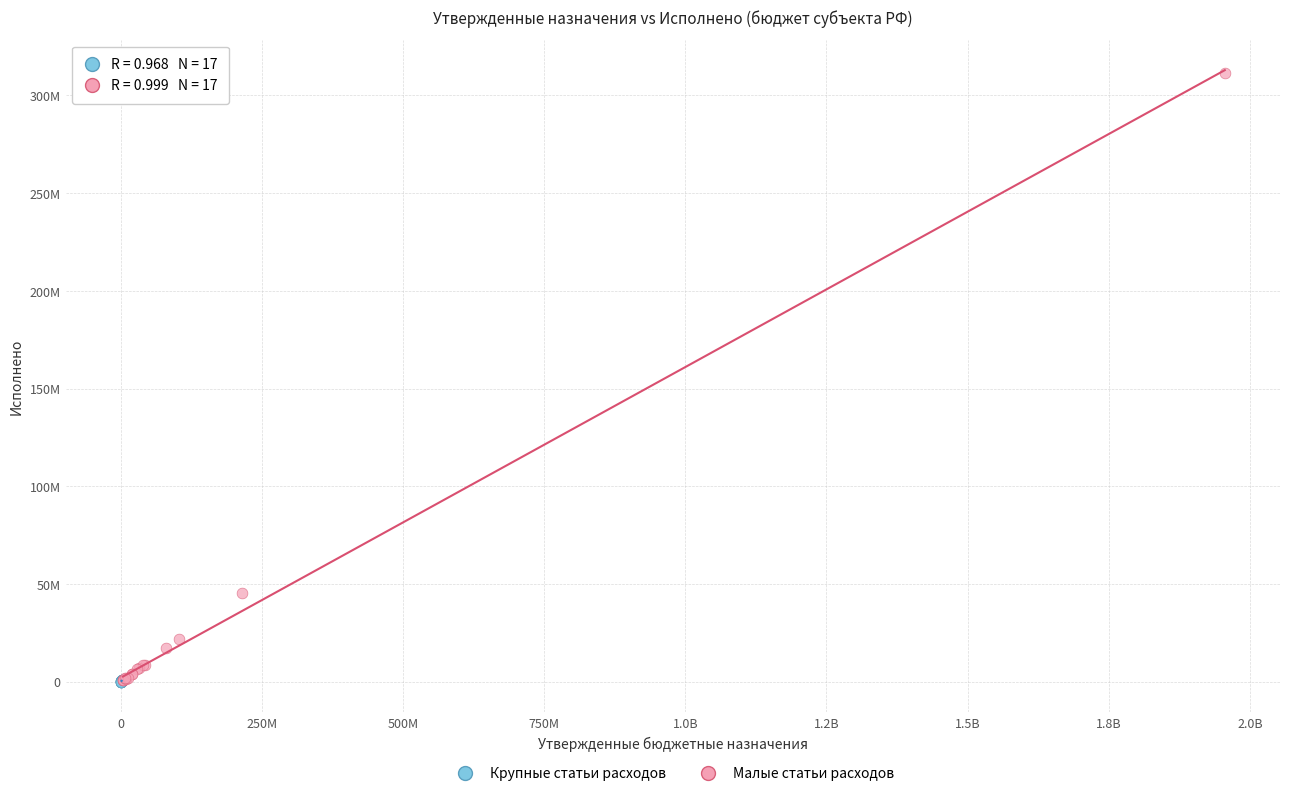

Which series has the largest Y range (max minus min)?

Малые статьи расходов